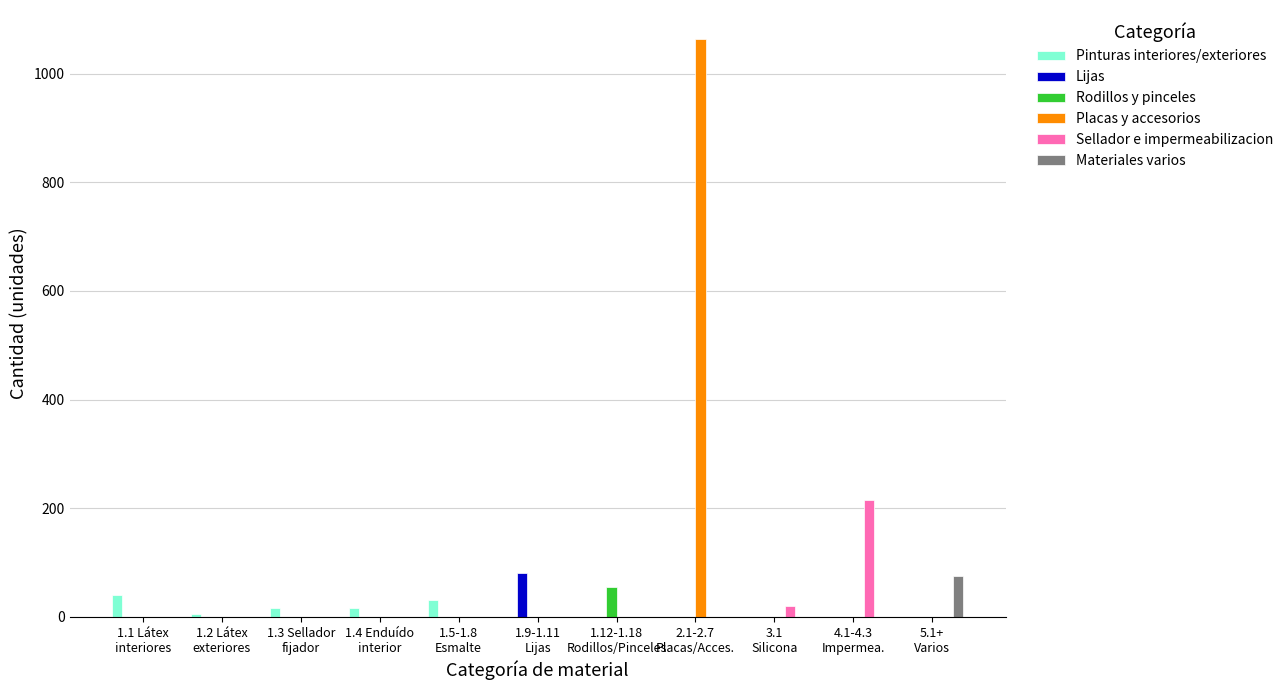

How many series are shown in this chart?

6